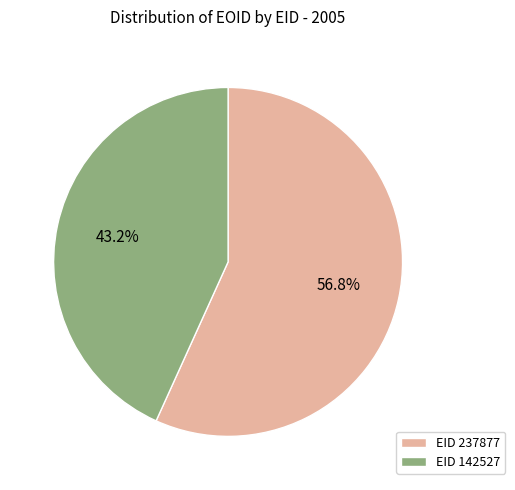

Rank the categories by value from highest to lowest.

EID 237877, EID 142527